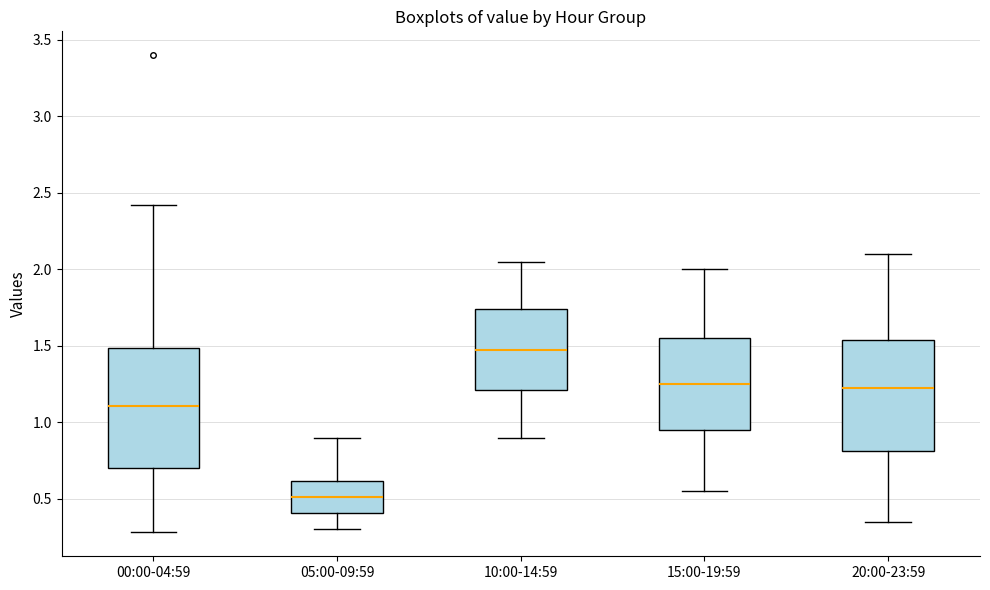

Reading left to right, transcribe this box plot: for each box, give where its median line is, the range the box spans, and where its two whiskers end, as read against the y-axis. The values are not printed on the chart, so give them approximately, as read against the axis.

00:00-04:59: median 1.10, box 0.70 to 1.50, whiskers 0.30 to 2.40
05:00-09:59: median 0.50, box 0.40 to 0.60, whiskers 0.30 to 0.90
10:00-14:59: median 1.50, box 1.20 to 1.75, whiskers 0.90 to 2.05
15:00-19:59: median 1.25, box 0.95 to 1.55, whiskers 0.55 to 2.00
20:00-23:59: median 1.25, box 0.80 to 1.55, whiskers 0.35 to 2.10